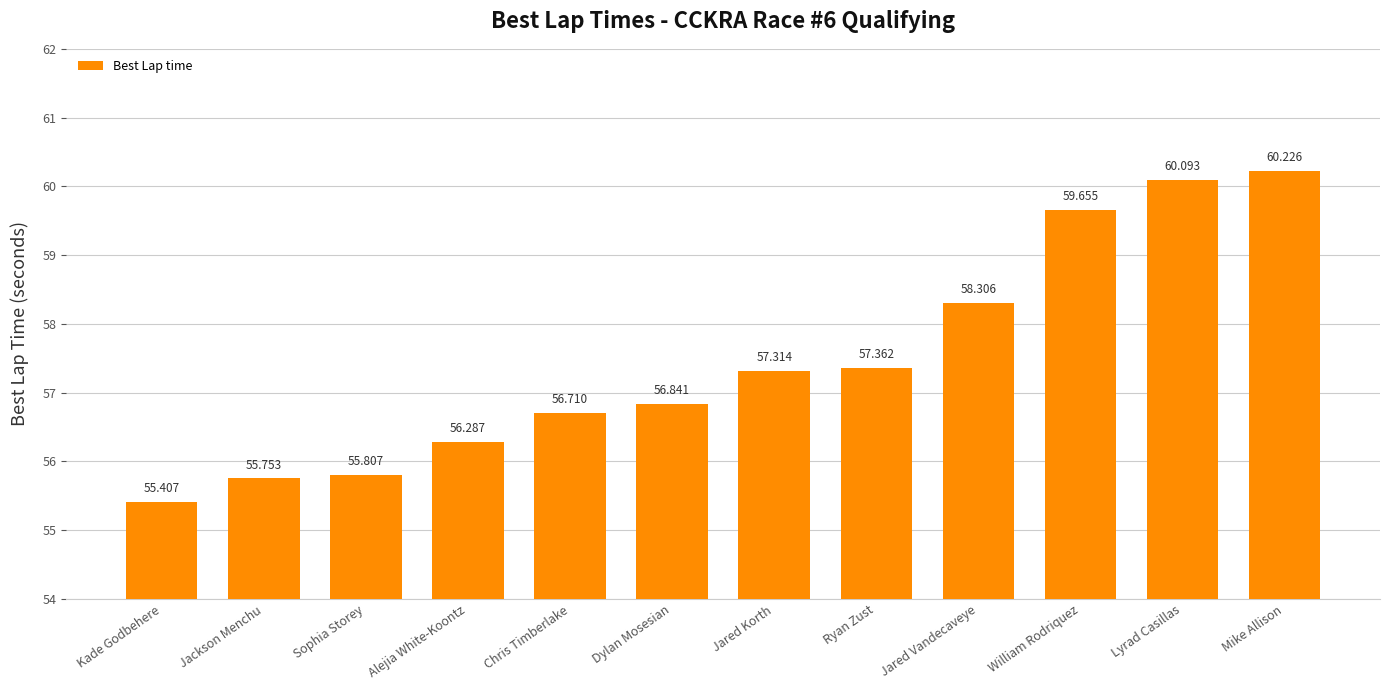

List the labels in order of value, largest first.

Mike Allison, Lyrad Casillas, William Rodriquez, Jared Vandecaveye, Ryan Zust, Jared Korth, Dylan Mosesian, Chris Timberlake, Alejia White-Koontz, Sophia Storey, Jackson Menchu, Kade Godbehere